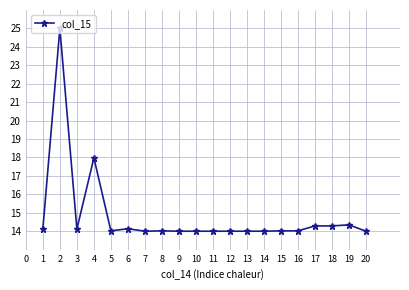

The value at 1 is 14.1. True or false?

True